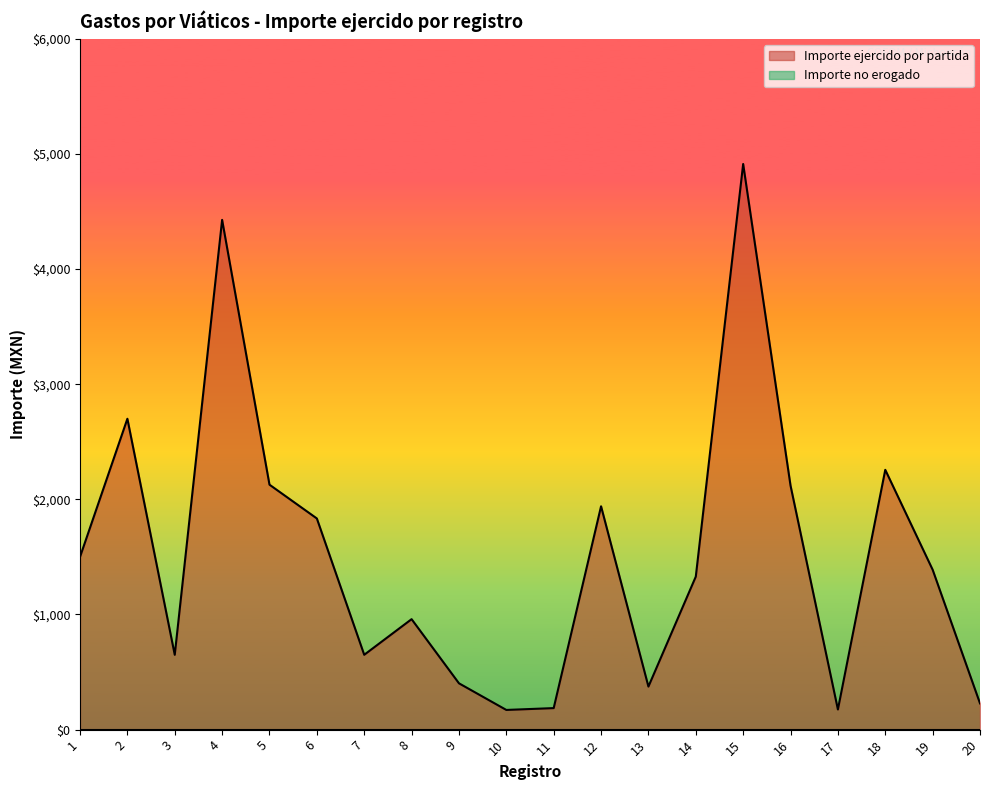

What is the average value of the Importe ejercido por partida series?

1516.6